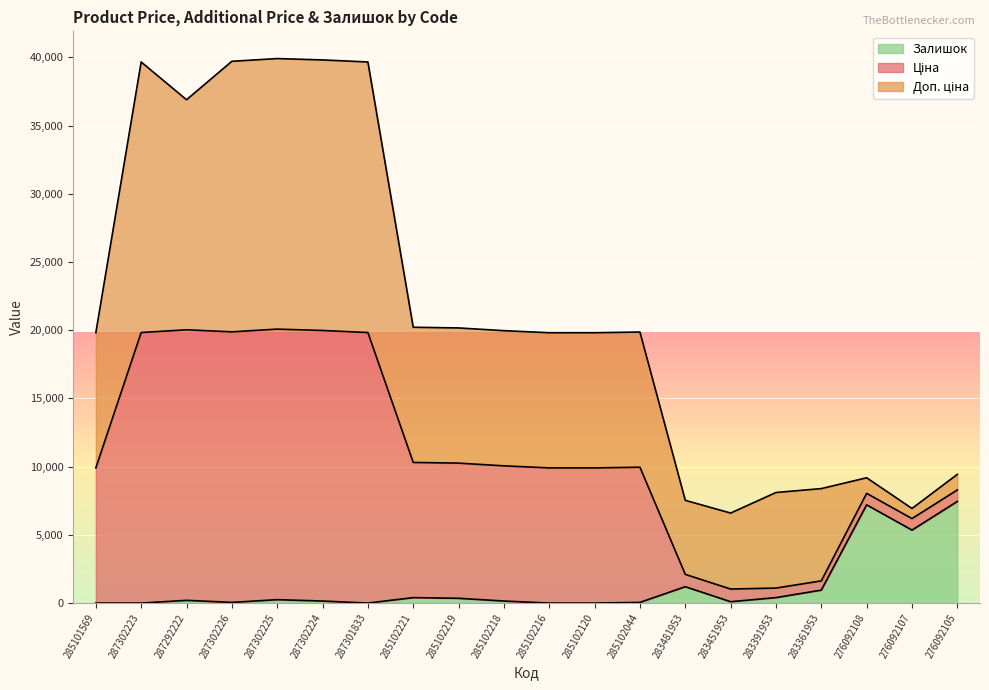

True or false: Залишок has a value of 950.0 at 283361953.

True